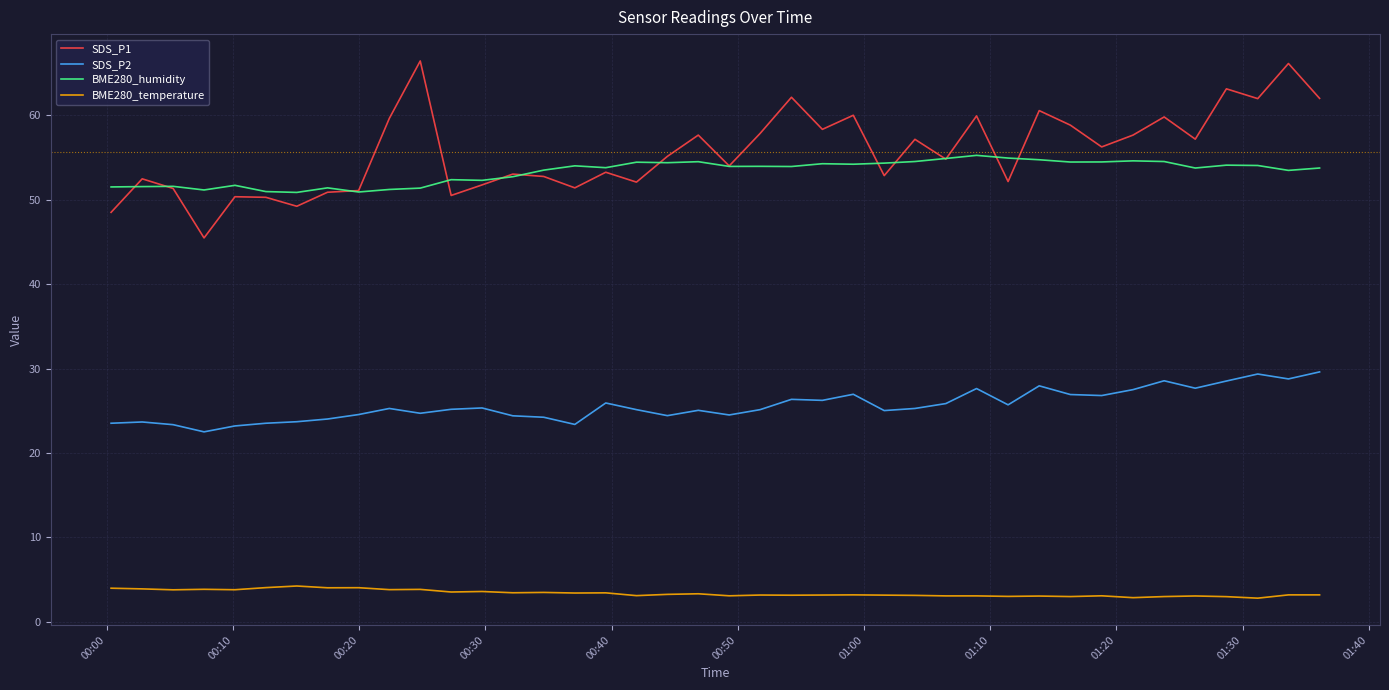

List the series in order of their peak value, lowest first.

BME280_temperature, SDS_P2, BME280_humidity, SDS_P1